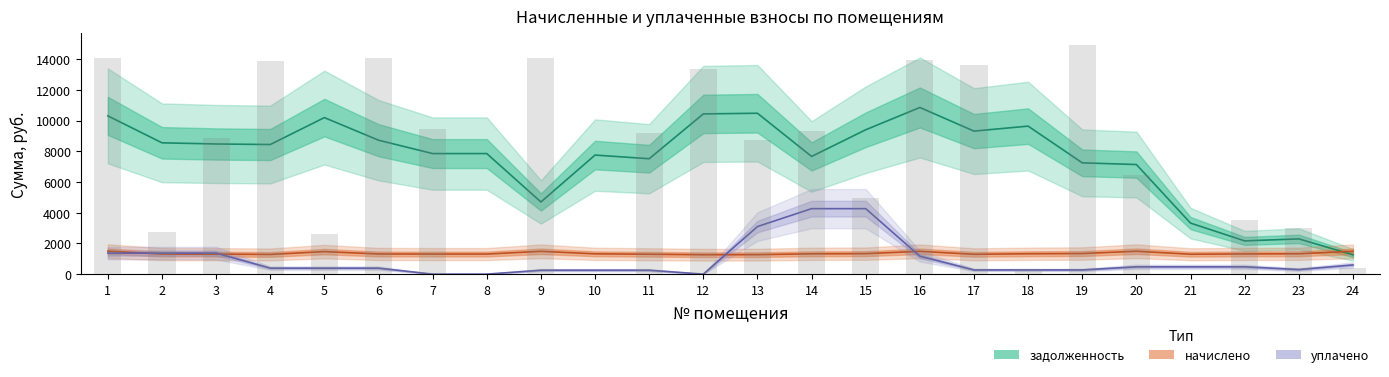

What is the difference between the задолженность values at 15 and 17?

87.6